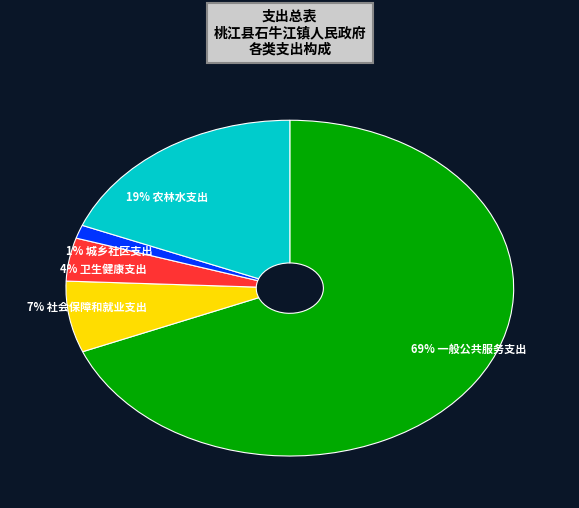

Does any single category account for the majority?

Yes